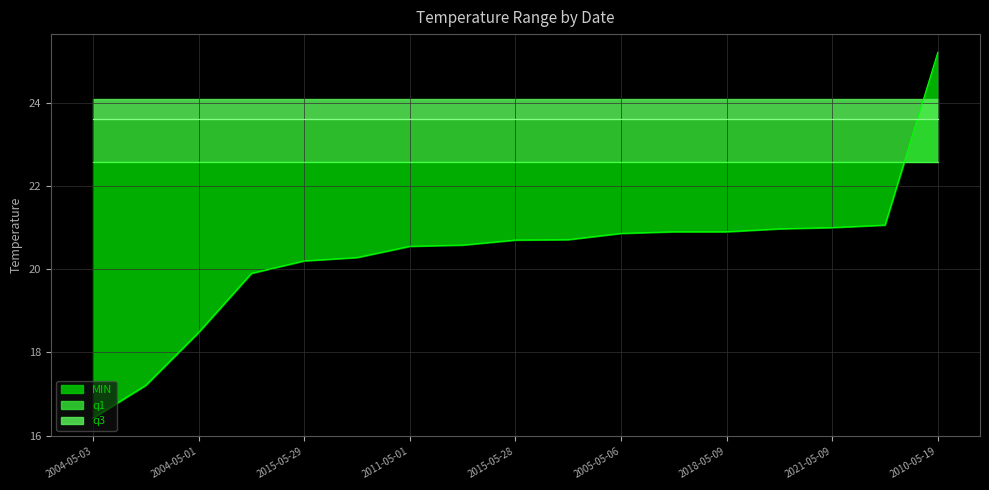

How many lines are shown in the chart?

3